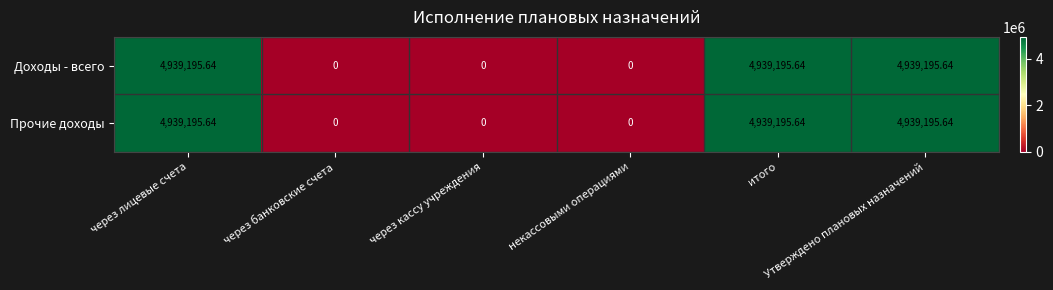

How many distinct data groups are displayed?

2